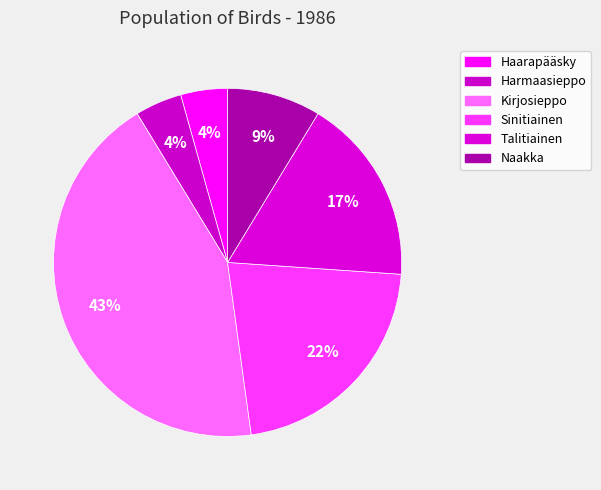

How many segments does this pie chart have?

6